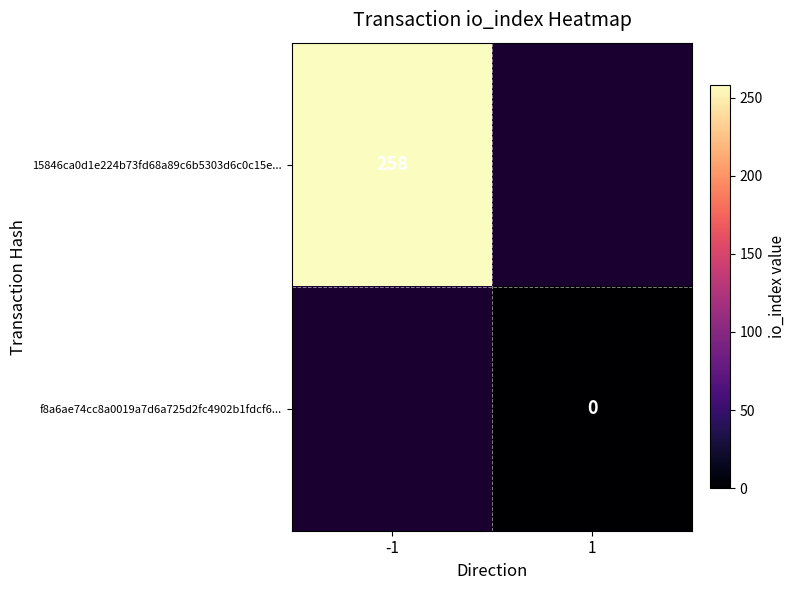

The 15846ca0d1e224b73fd68a89c6b5303d6c0c15e... series shows 258 at -1. True or false?

True